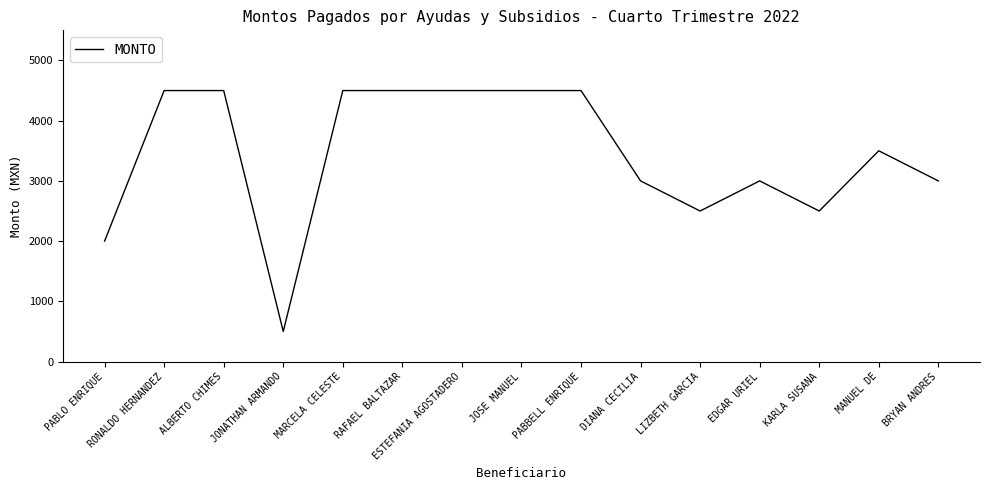

What is the sum of all values?

51500